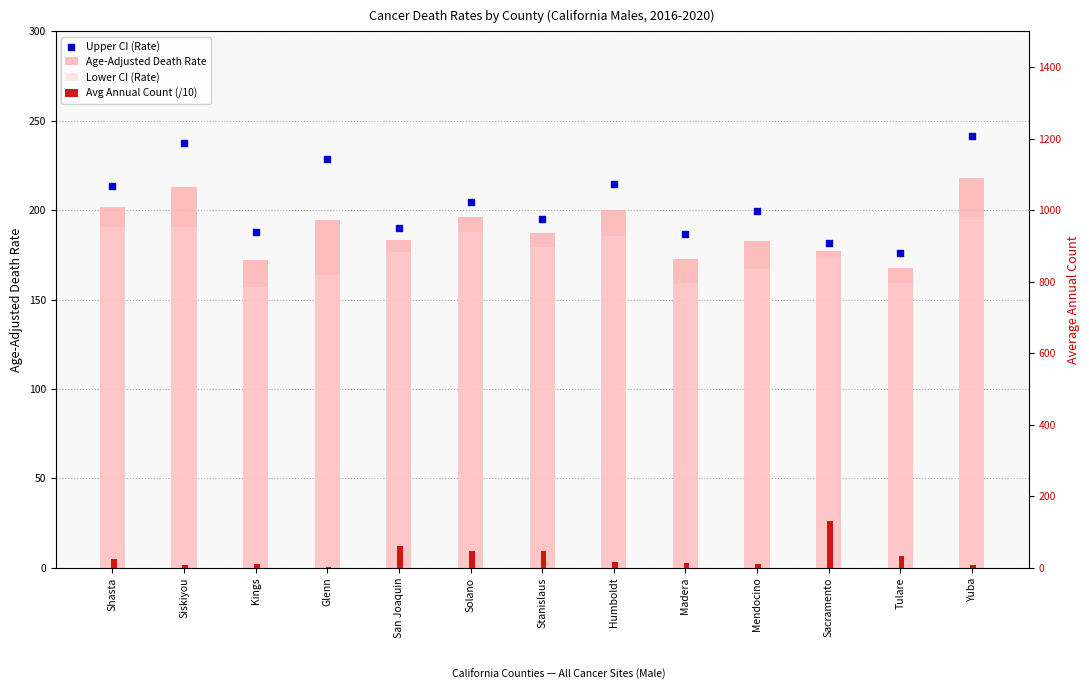

What is the total value across all series at Solano?

634.3